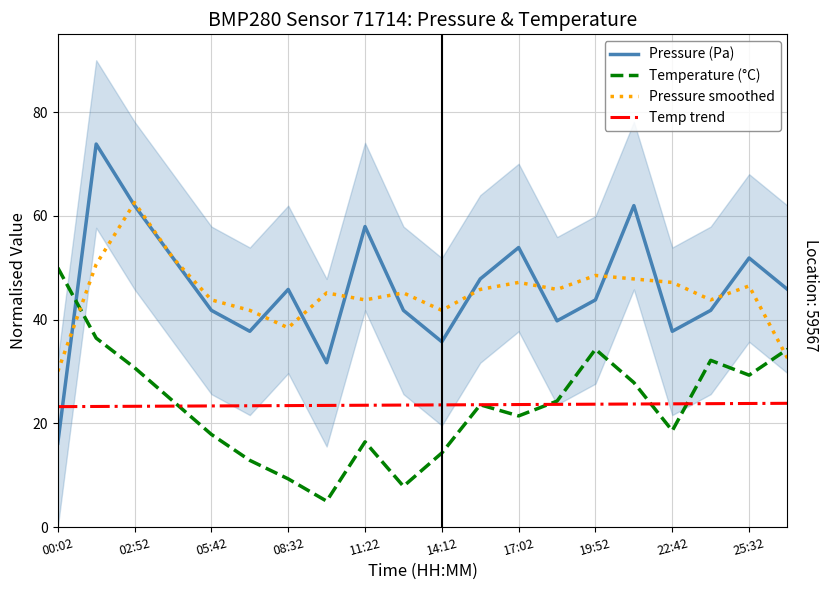

What is the total value across all series at 17?

141.5